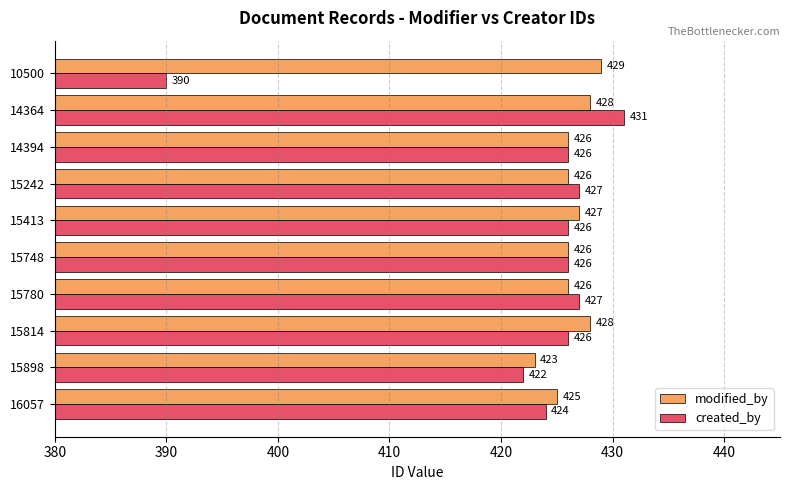

What are all the series names shown in the legend?

modified_by, created_by